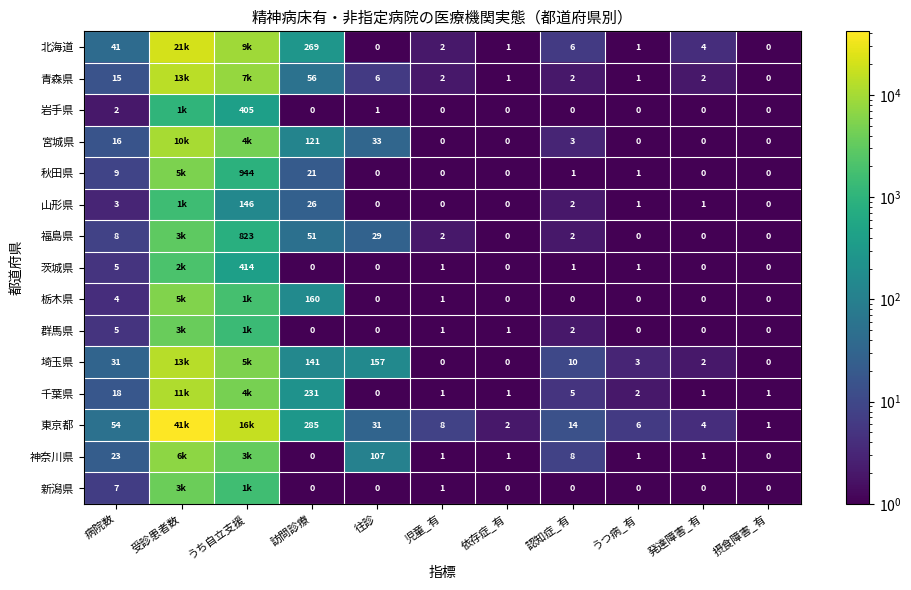

The value of 栃木県 at 訪問診療 is 212. True or false?

False